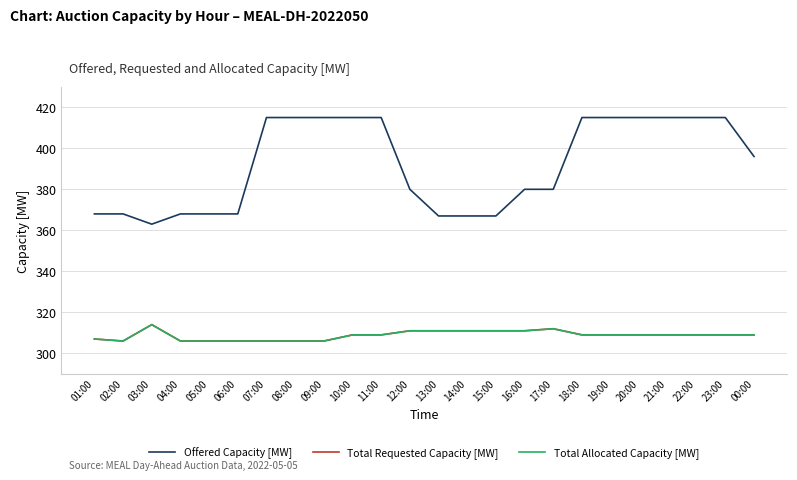

Is this an area chart (filled region under the line)?

No